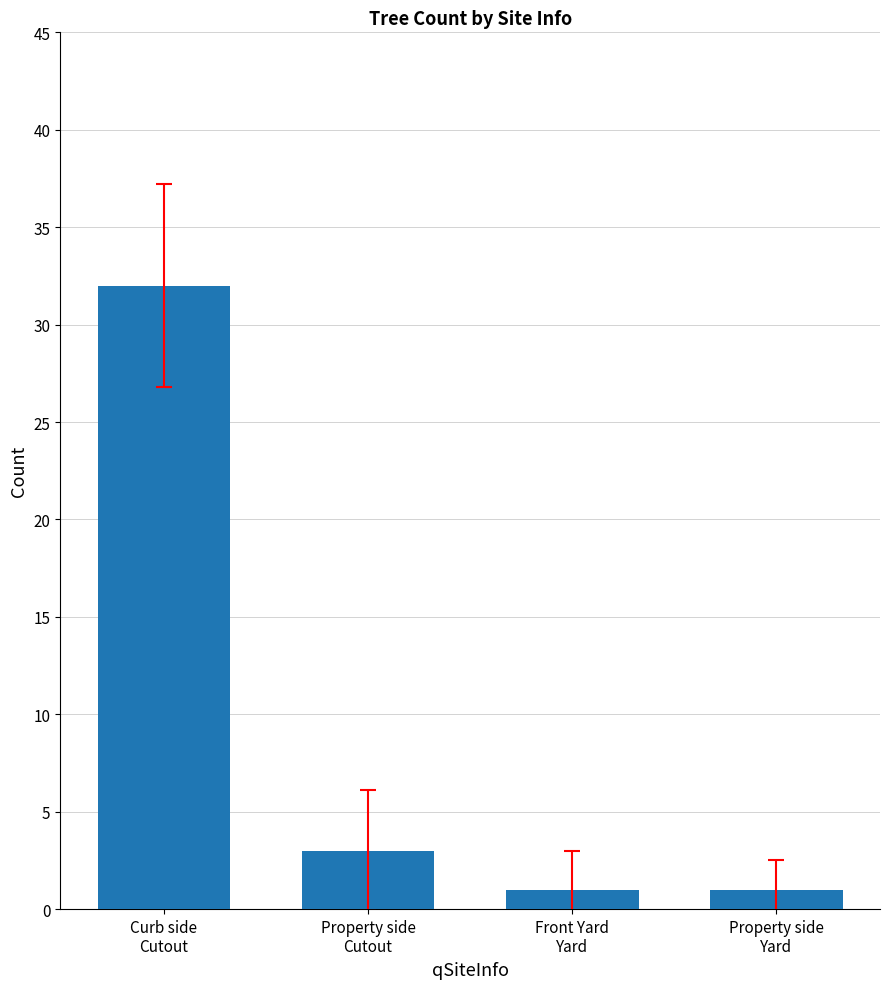

What is the ratio of the value at Property side
Yard to the value at Property side
Cutout?

0.3